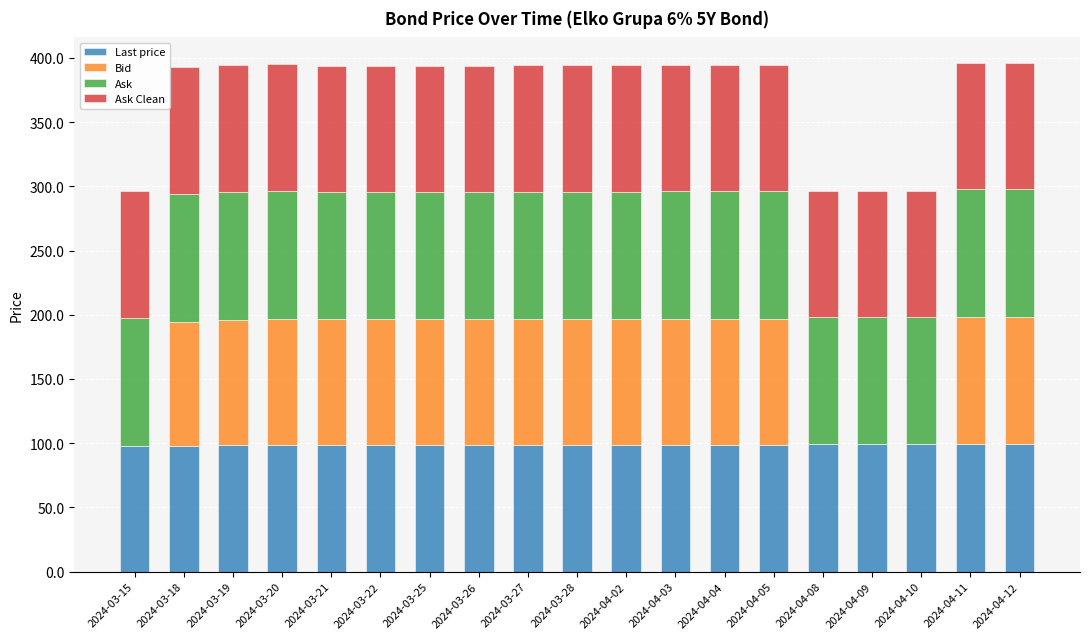

What is the highest value of the Last price series?

99.3